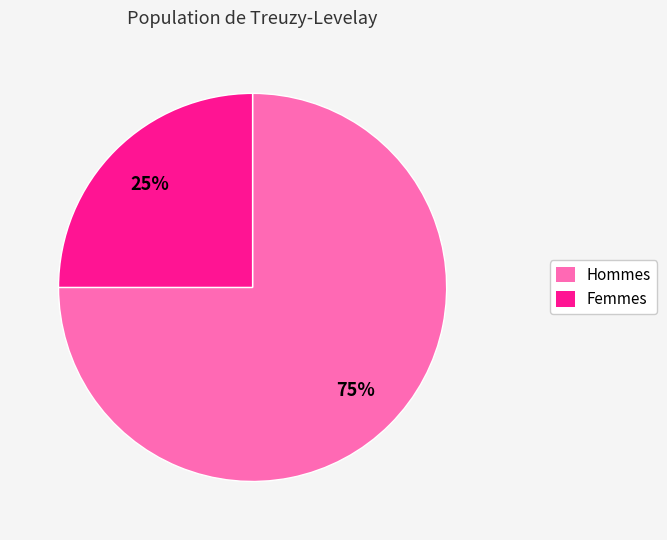

To the nearest percent, what is the difference between the largest and smallest slice percentages?

50%